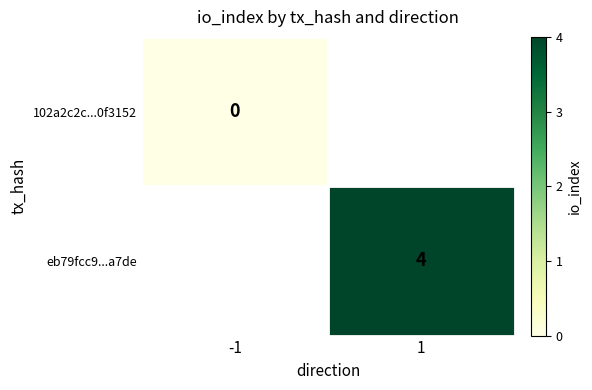

How many distinct data groups are displayed?

2